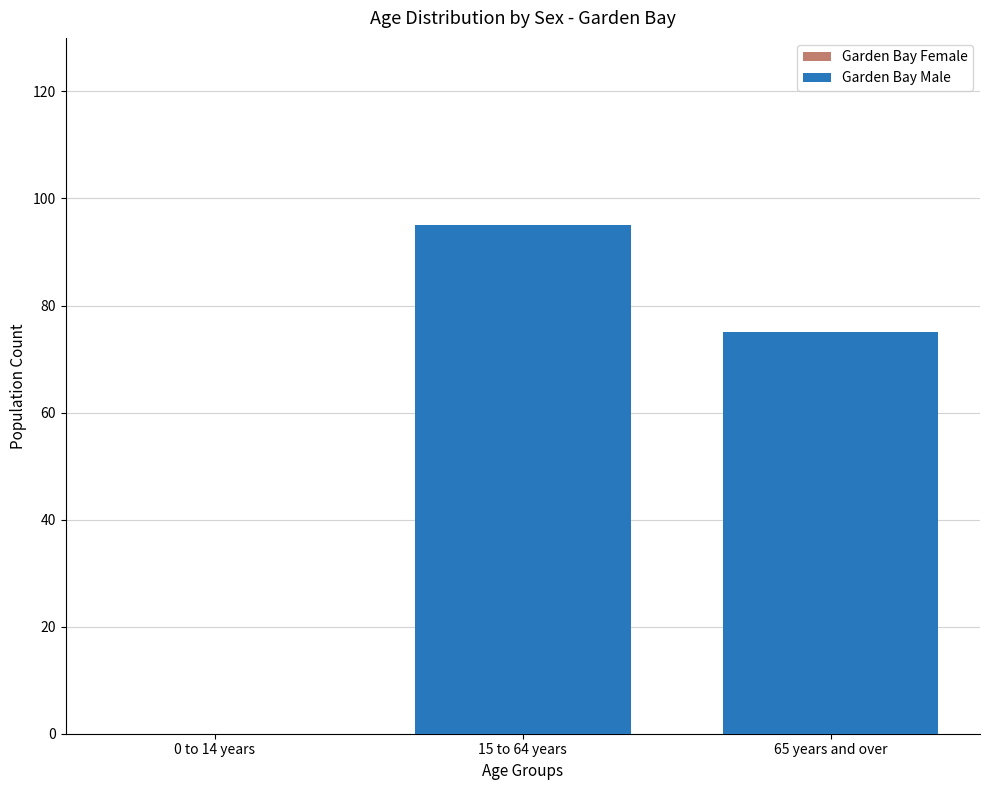

How many data points does each series have?

3